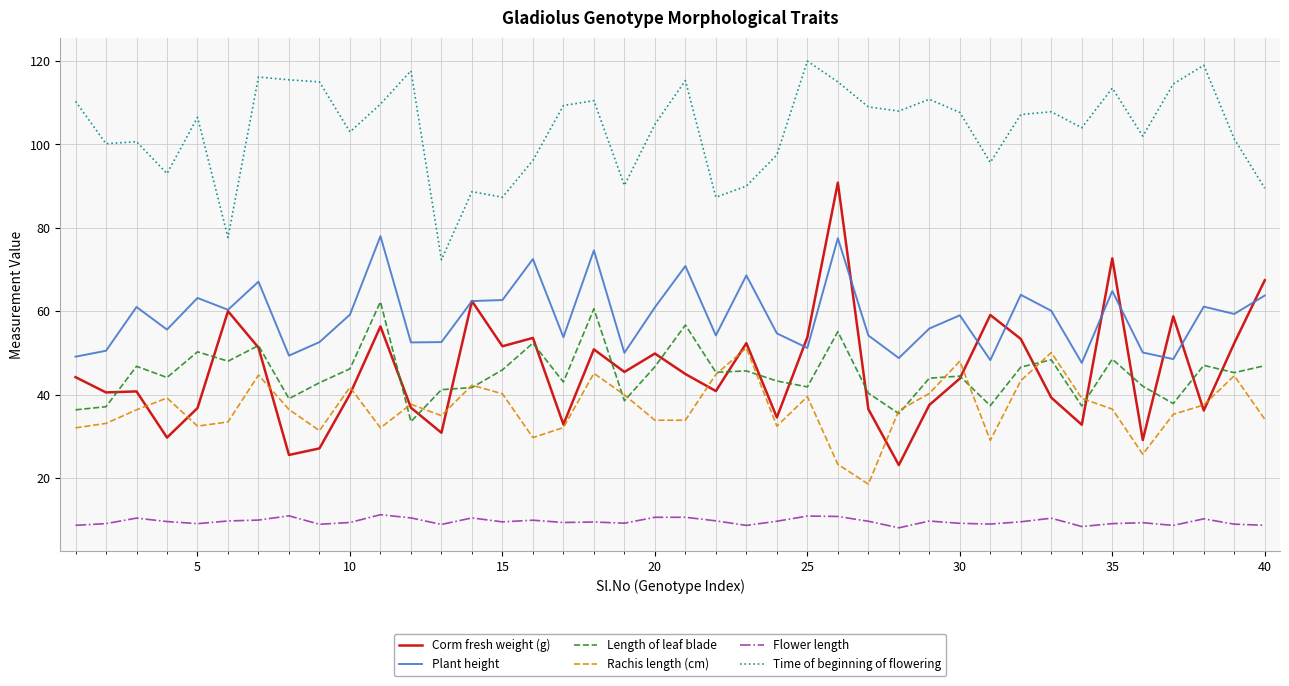

True or false: Time of beginning of flowering and Flower length intersect in this chart.

False